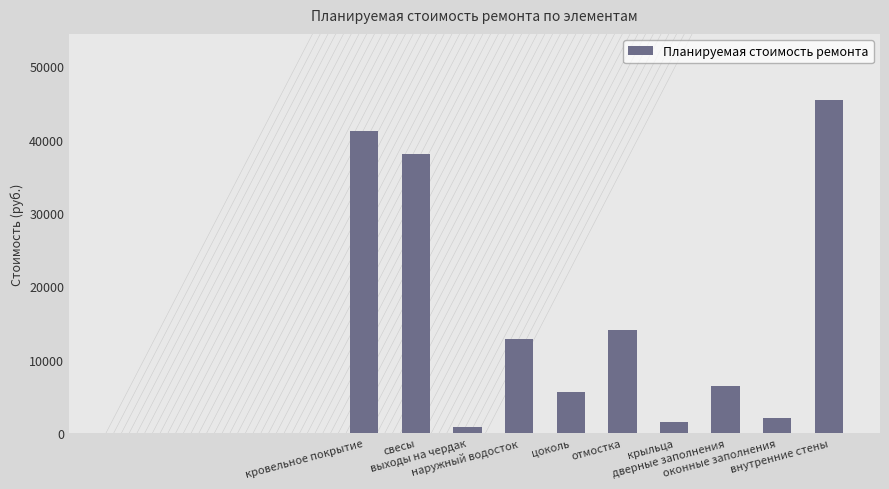

At which category does the chart reach its peak across all series?

внутренние стены